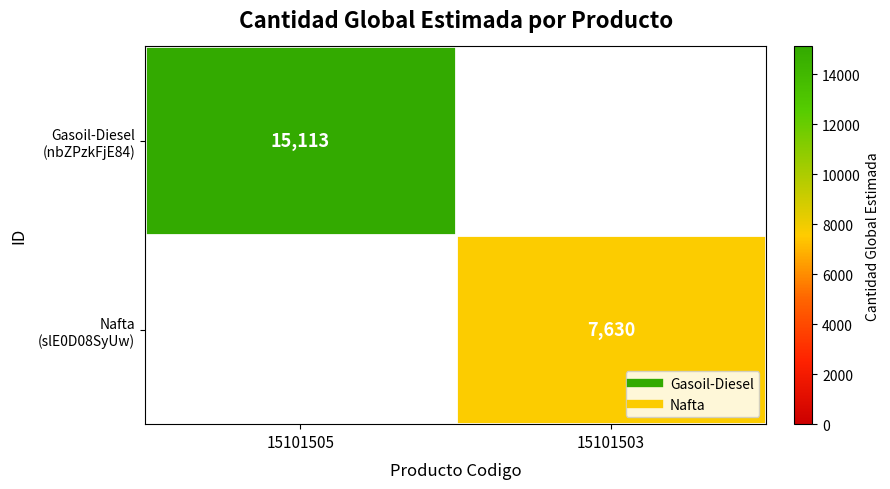

List the labels in order of Nafta (slE0D08SyUw) value, largest first.

15101503, 15101505